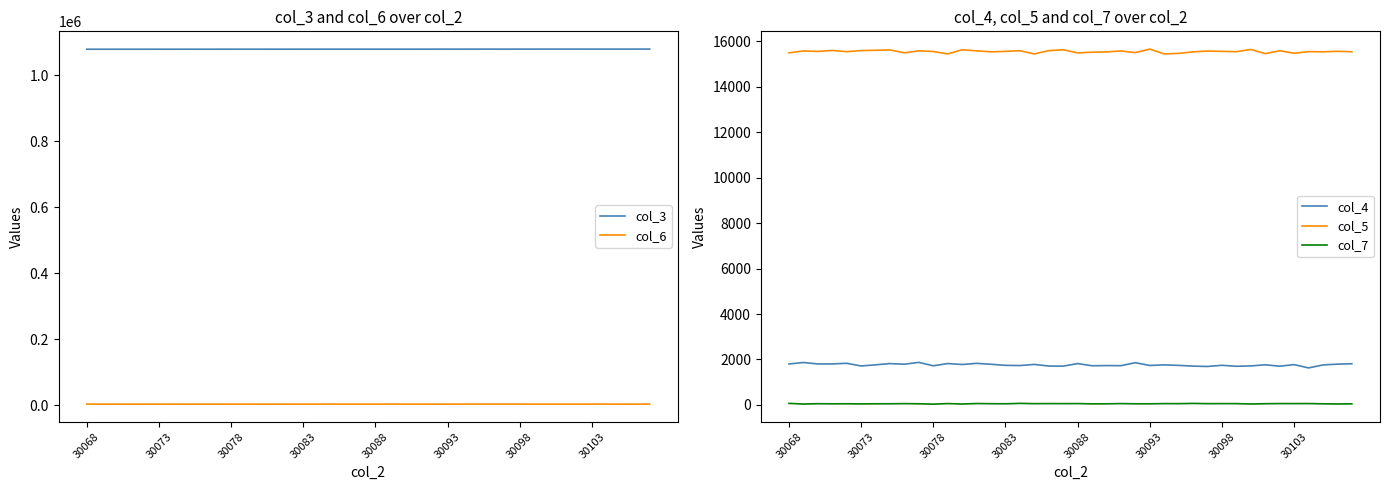

In col_4, how many points are lower than both neighbors (excluding endpoints)?

14